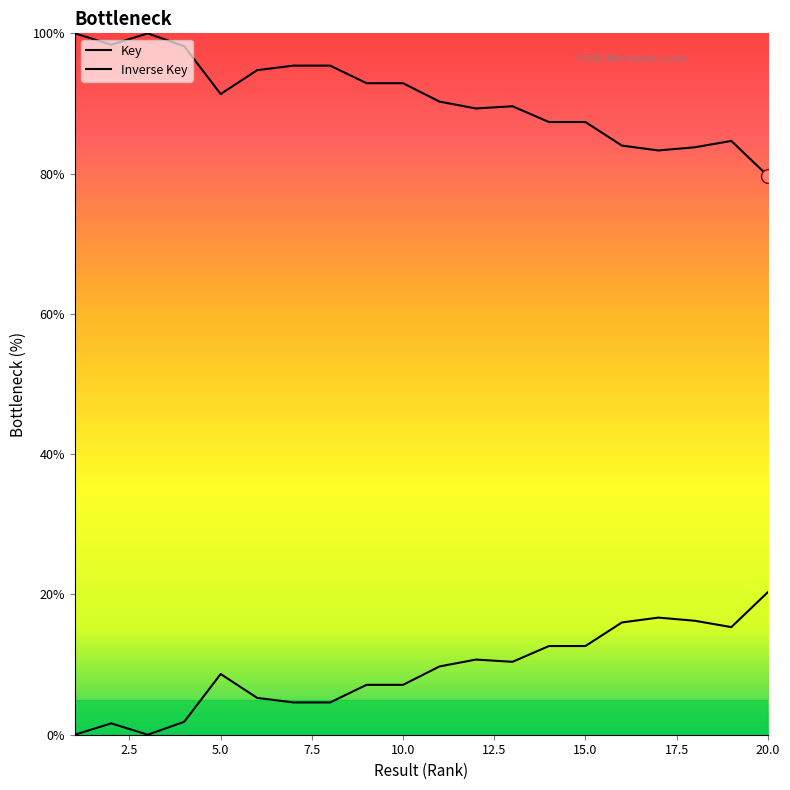

Is this an area chart (filled region under the line)?

Yes